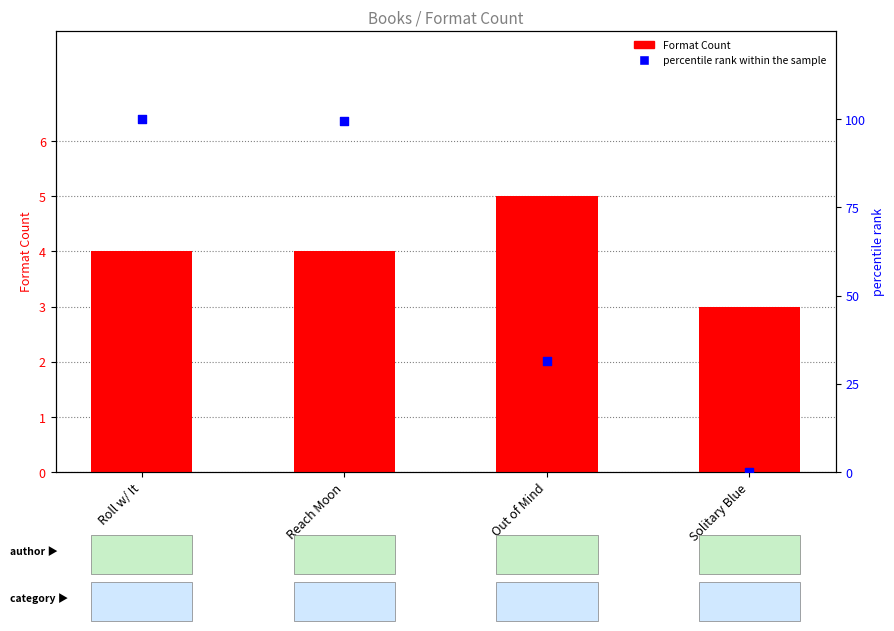

Which series has the widest spread of Y values?

percentile rank within the sample